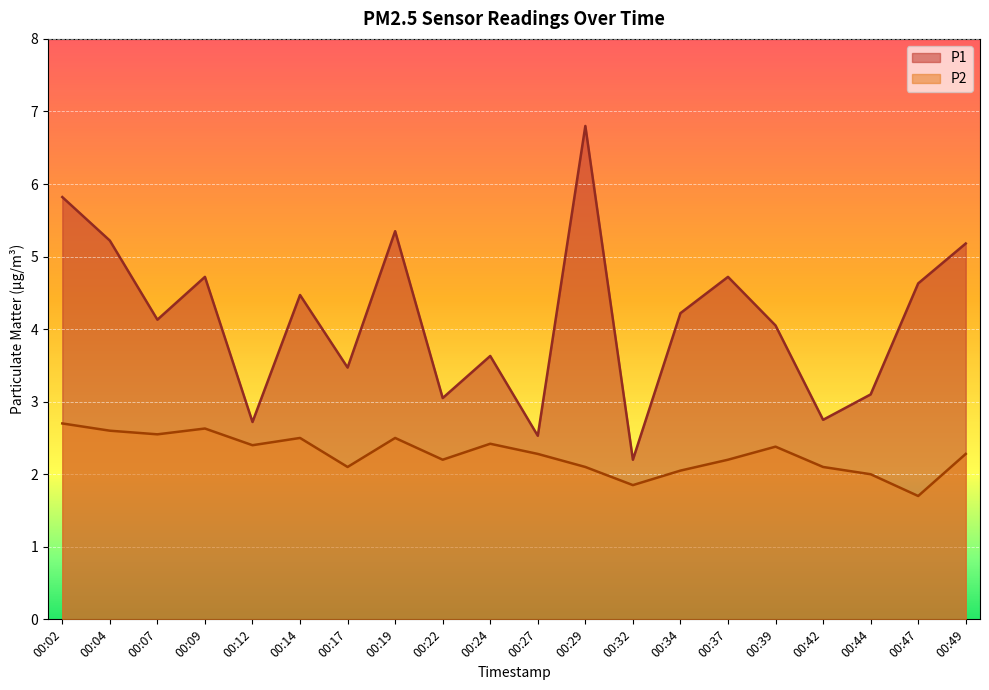

Count the number of categories in the chart.

20